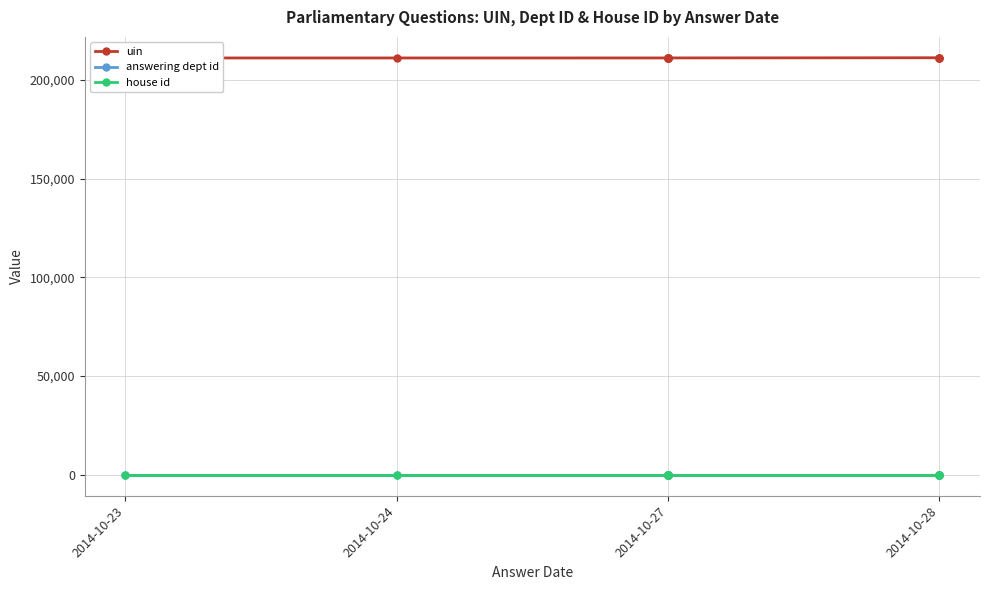

True or false: answering dept id has a value of 10 at 2014-10-24.

False